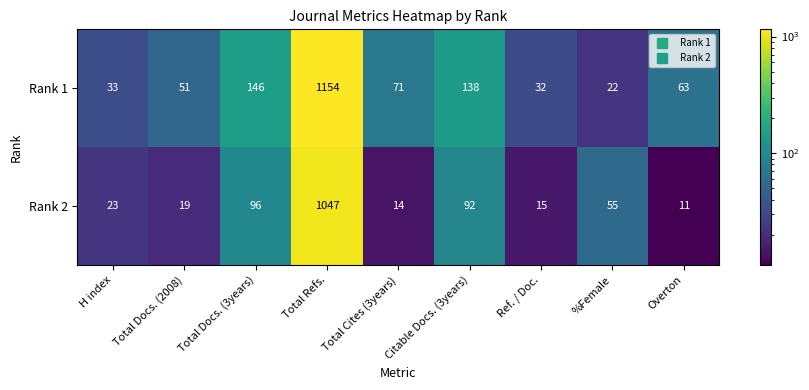

The value of Rank 1 at Ref. / Doc. is 7. True or false?

False